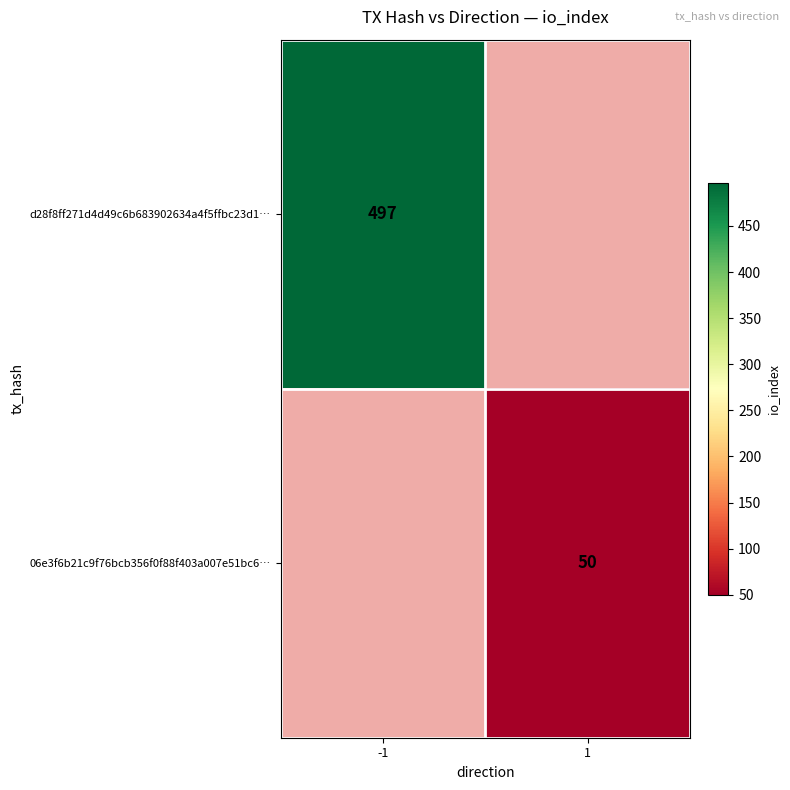

True or false: 06e3f6b21c9f76bcb356f0f88f403a007e51bc6… has a value of 50 at 1.

True